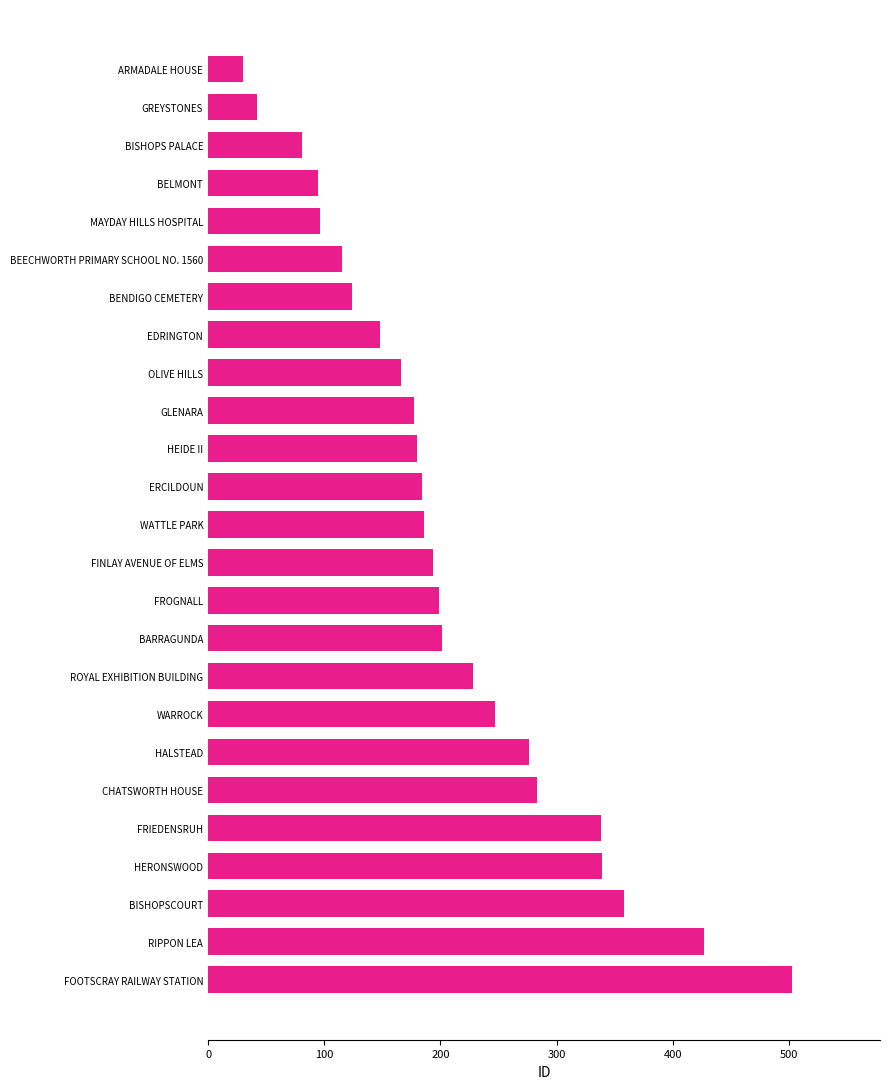

Read the value at BEECHWORTH PRIMARY SCHOOL NO. 1560, to the nearest 10.

120